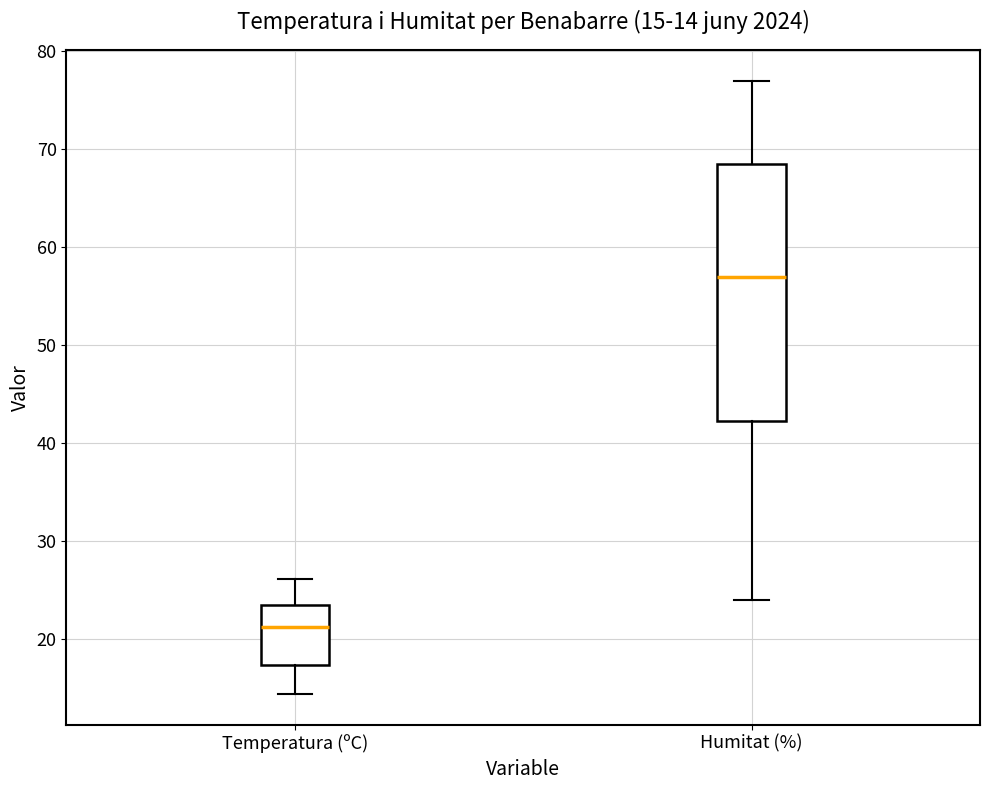

Which box's median line is the highest?

Humitat (%)